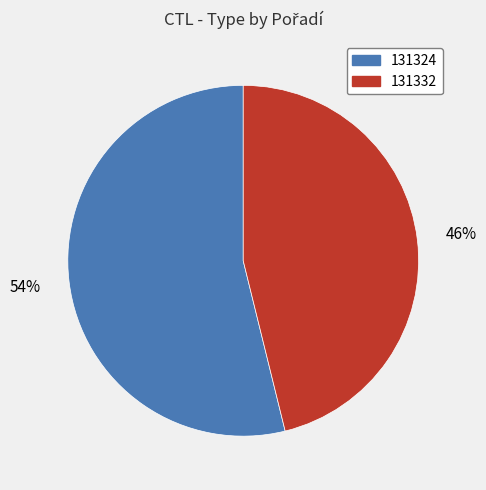

To the nearest percent, what percentage of the pie is 131324?

54%